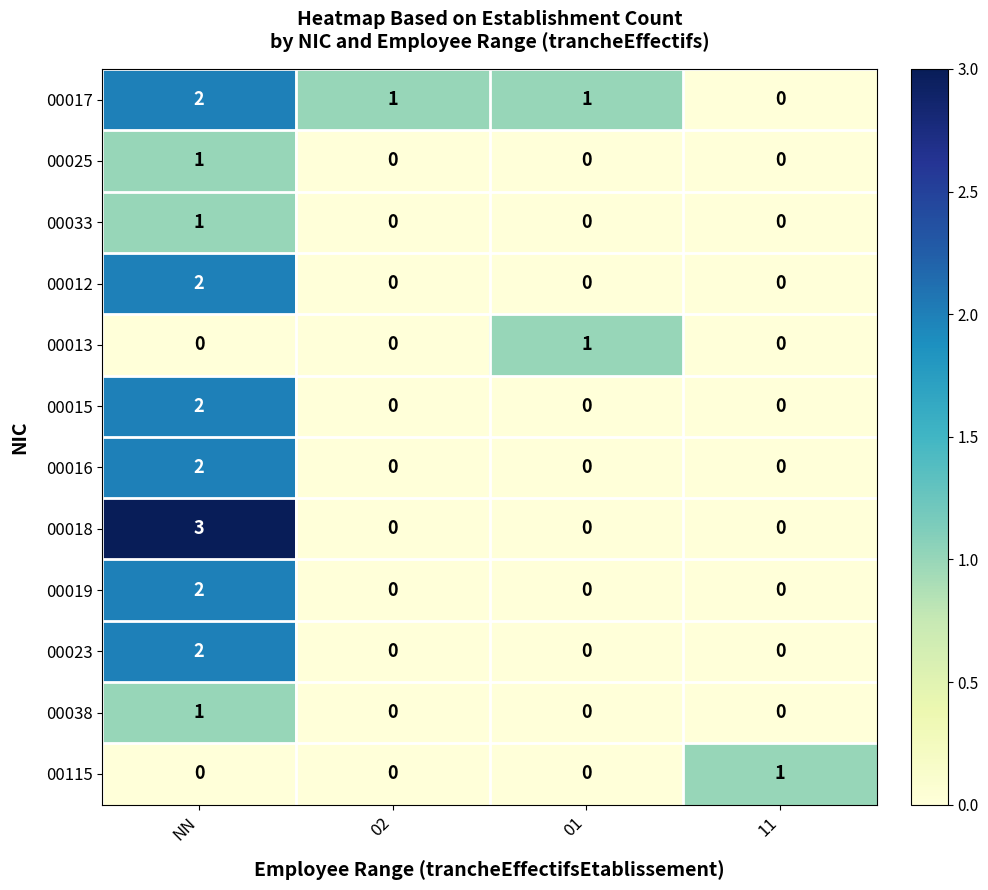

At which category is the sum across all series the highest?

NN